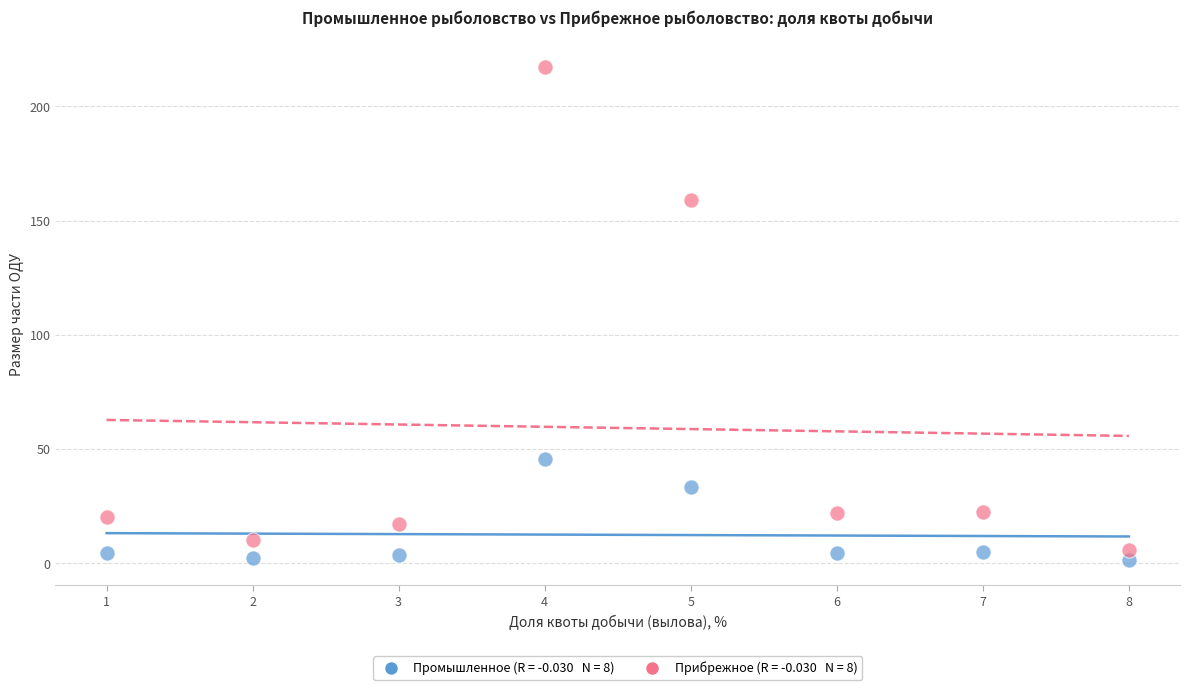

Across all series, what Y value is closest to 109?

159.1